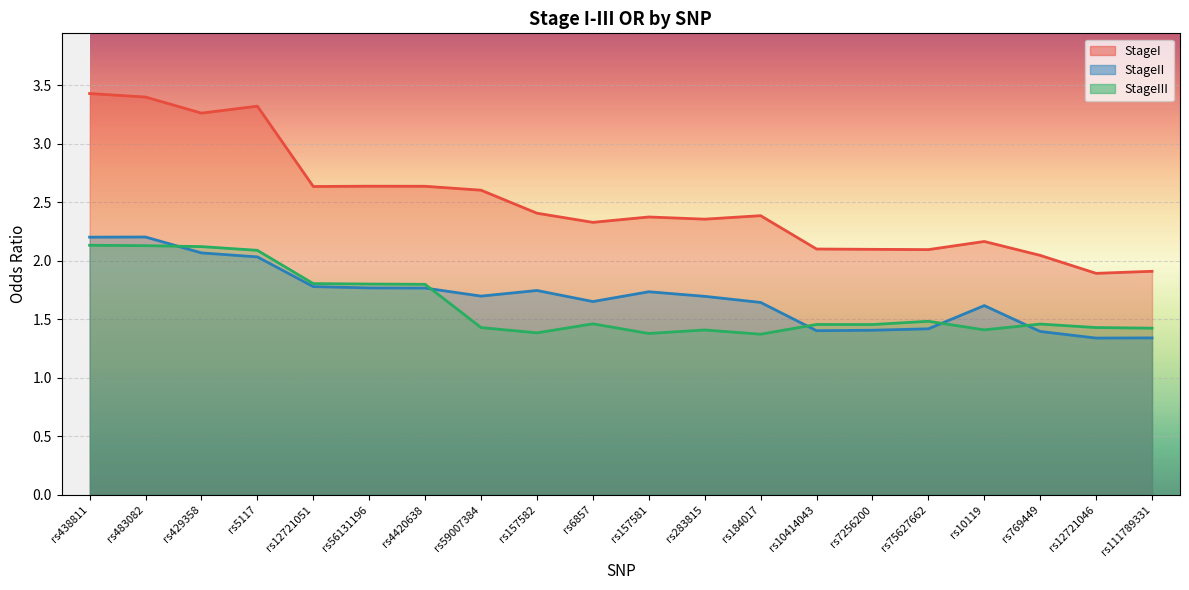

At which label does StageIII reach its minimum?

rs184017